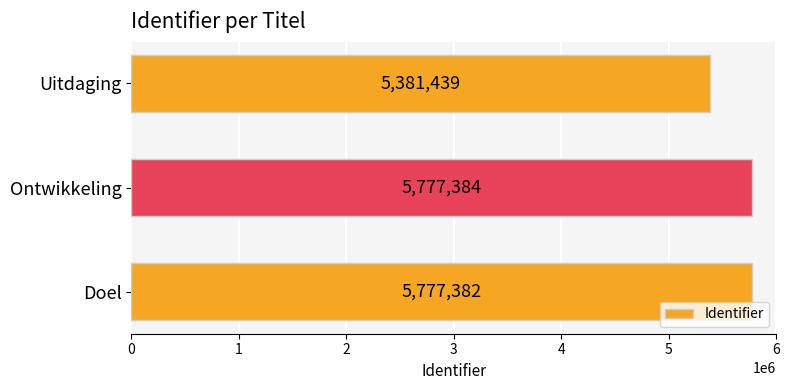

Is it true that the value at Ontwikkeling is 2963924?

False